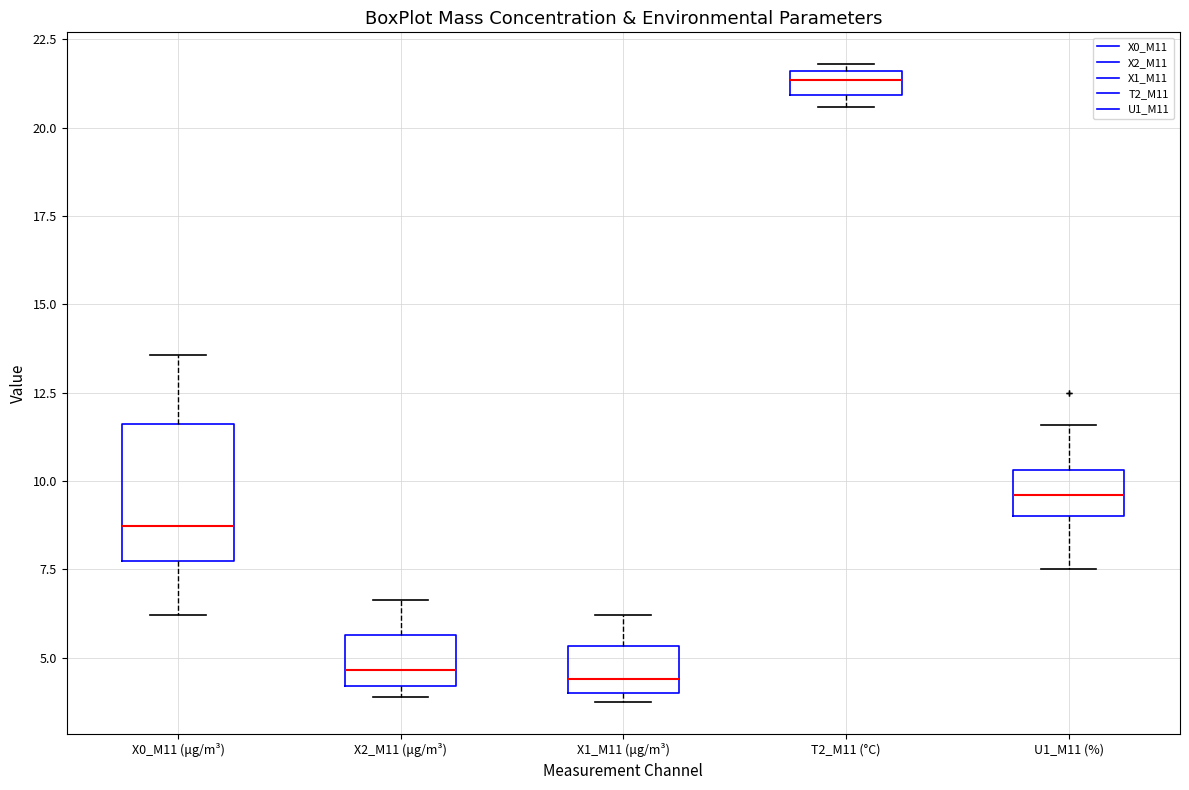

Where does the lower whisker of the box for X0_M11 (μg/m³) end on the y-axis? The values are not printed on the chart, so give them approximately, as read against the axis.

6.0